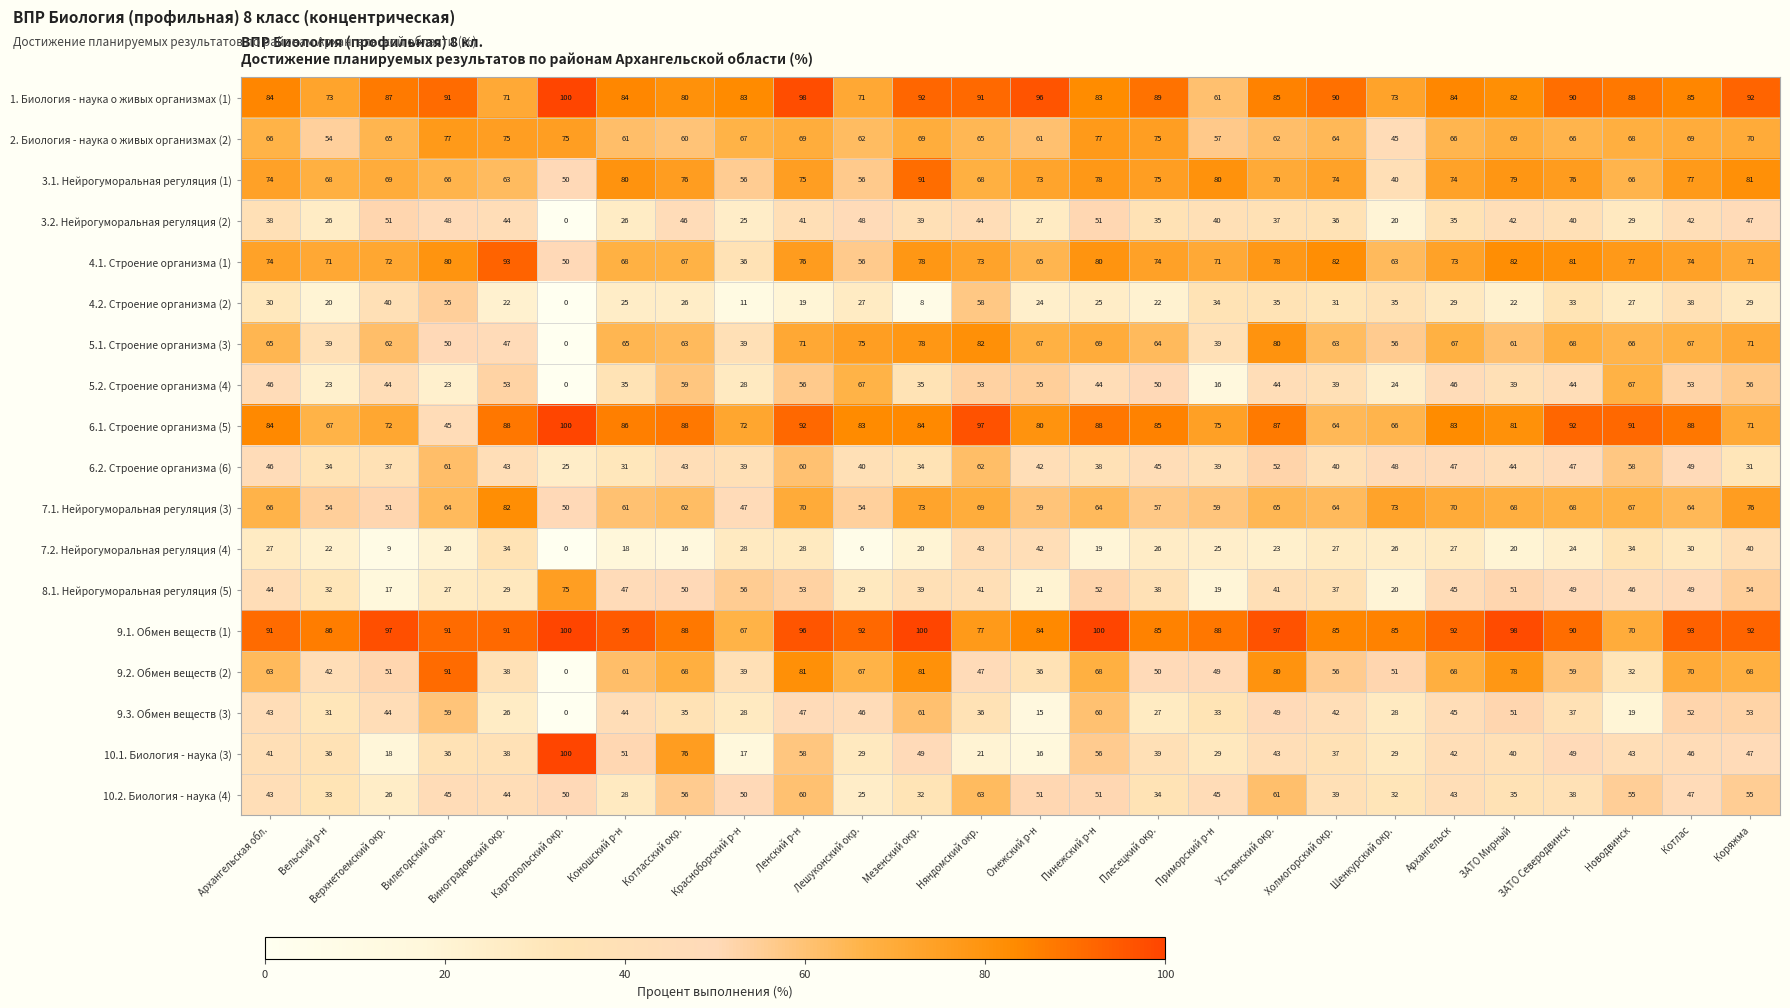

What is the total value across all series at Котлас?

1093